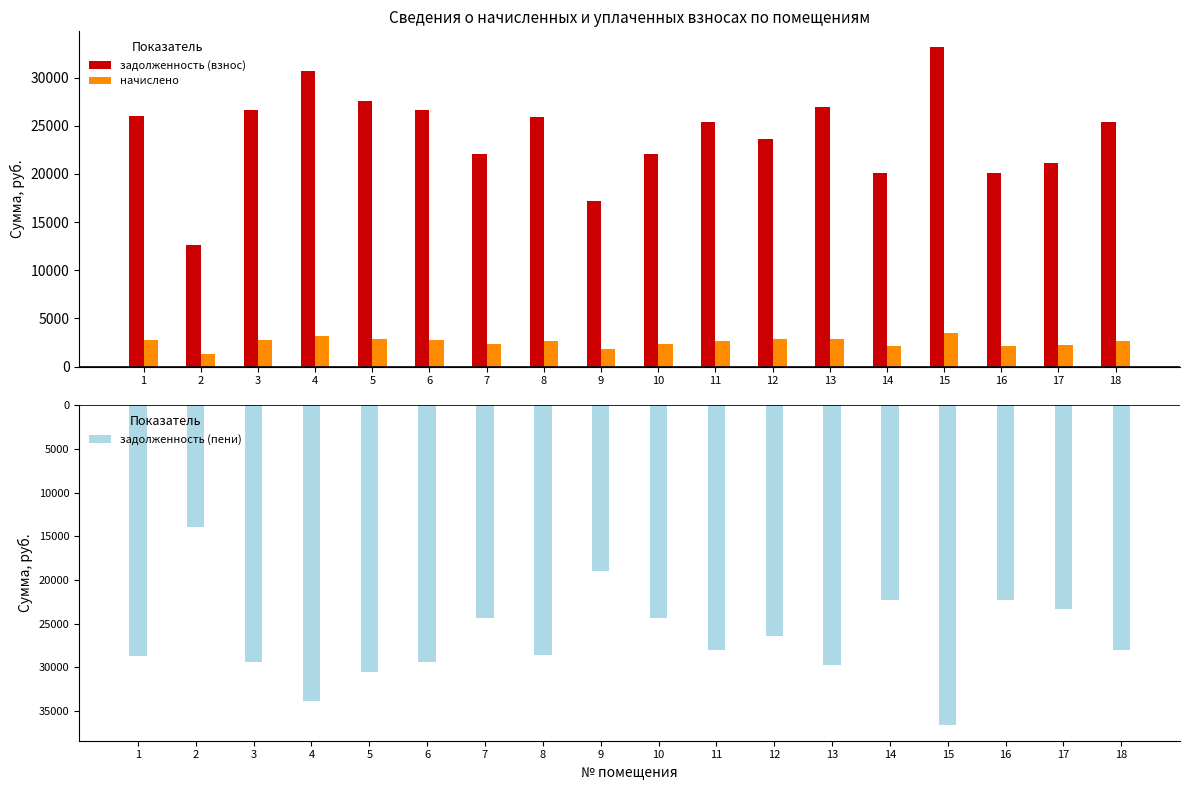

What are all the series names shown in the legend?

задолженность (взнос), начислено, задолженность (пени)